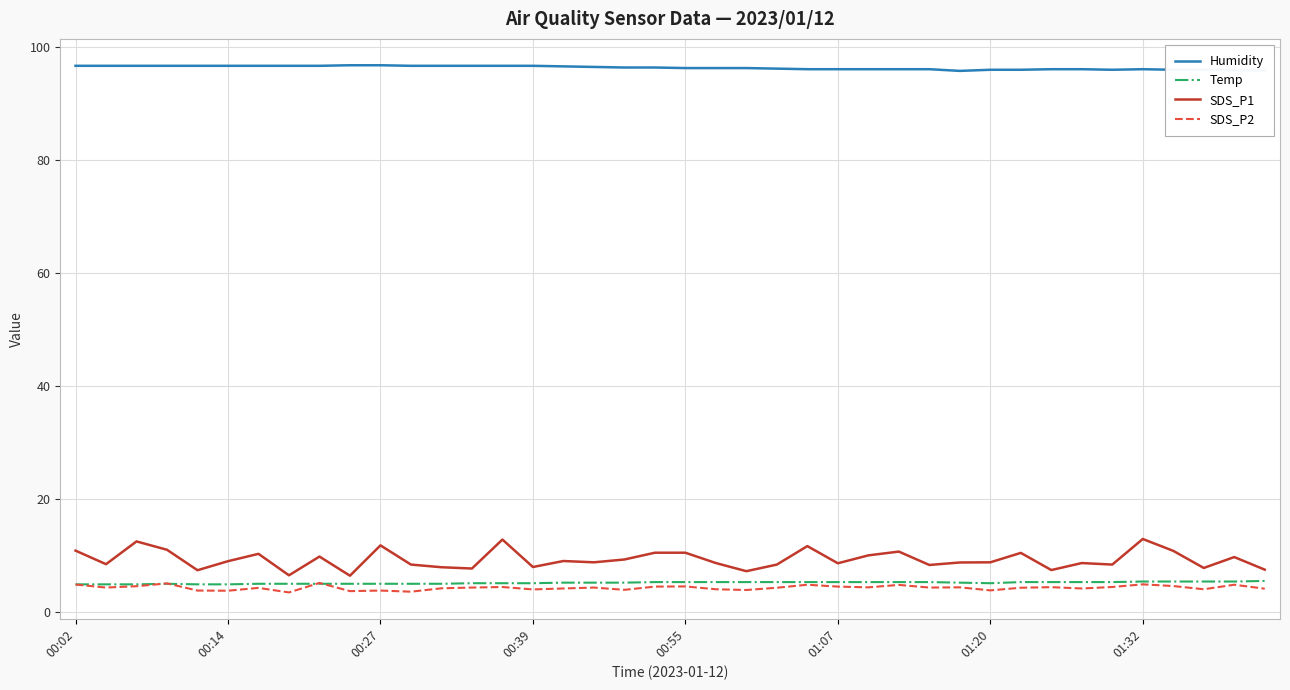

True or false: SDS_P1 and Humidity intersect in this chart.

False